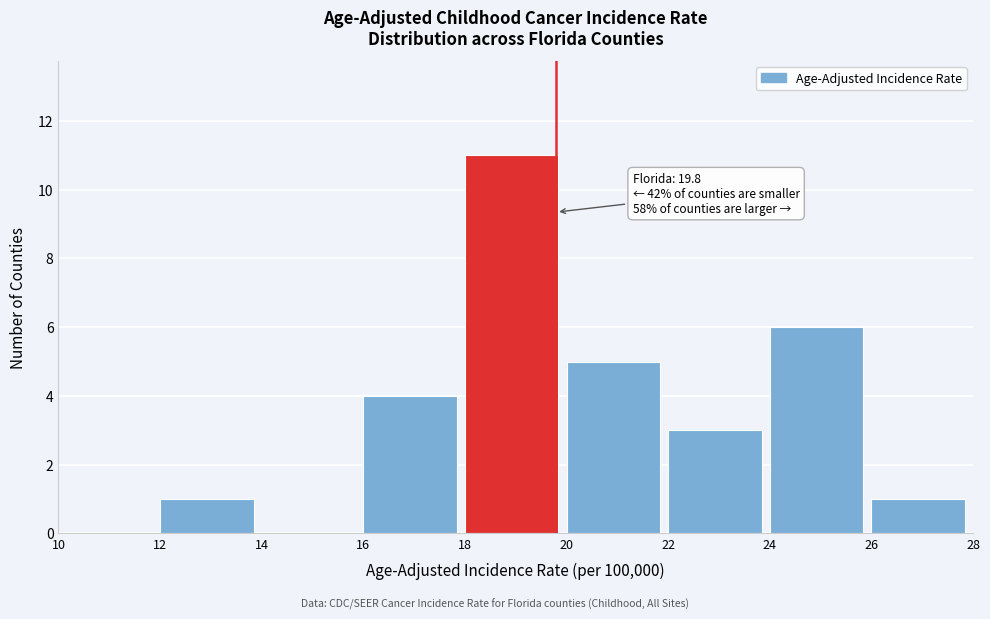

Over which range of the x-axis is the bar tallest?

18 to 20